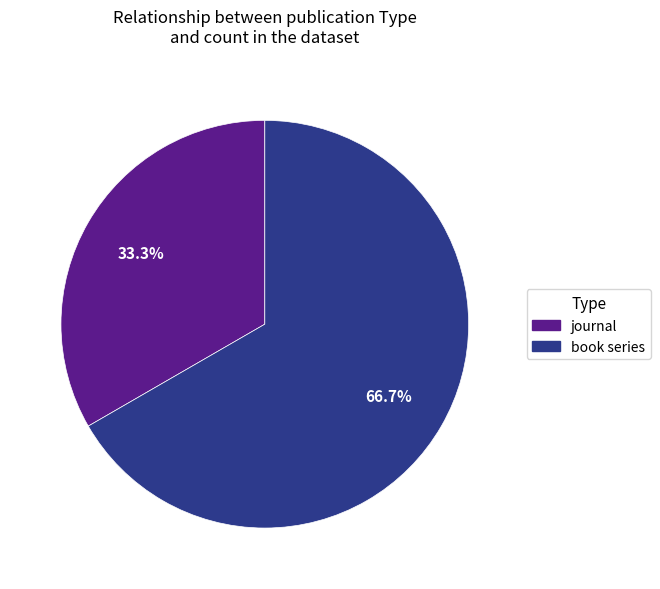

What is the ratio of the value at book series to the value at journal?

2.0